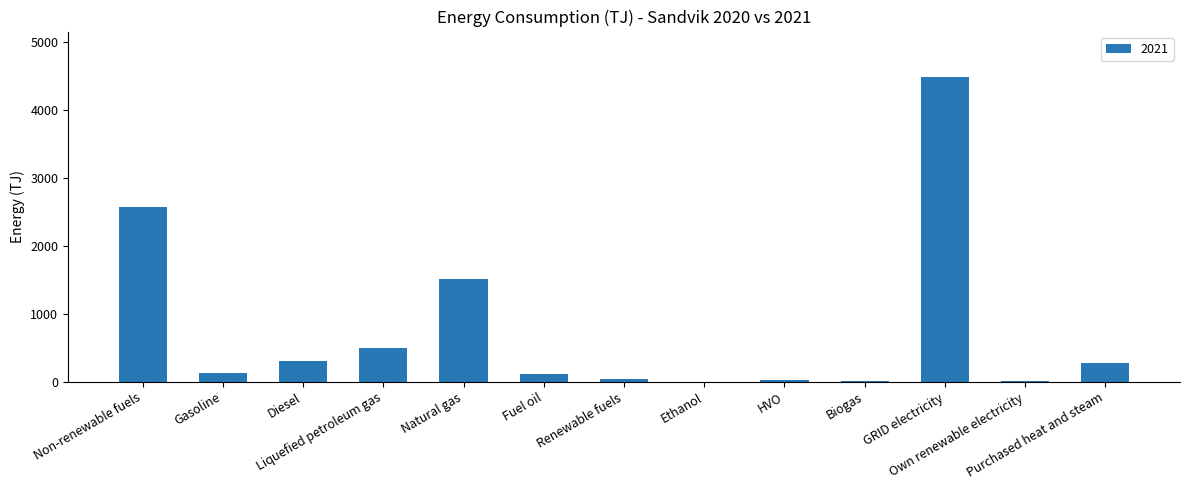

Are the bars grouped side by side (vs. stacked)?

No